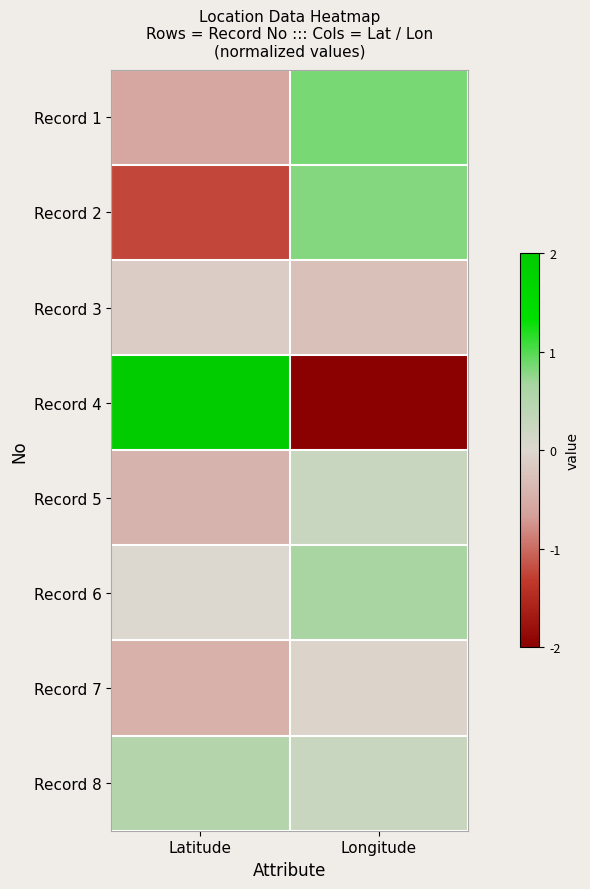

Reading left to right, what are all the values shown in this chart?

Record 1: Latitude=-0.6	Longitude=0.8
Record 2: Latitude=-1.2	Longitude=0.8
Record 3: Latitude=-0.1	Longitude=-0.3
Record 4: Latitude=2.3	Longitude=-2.5
Record 5: Latitude=-0.4	Longitude=0.2
Record 6: Latitude=0.0	Longitude=0.7
Record 7: Latitude=-0.5	Longitude=-0.0
Record 8: Latitude=0.5	Longitude=0.2